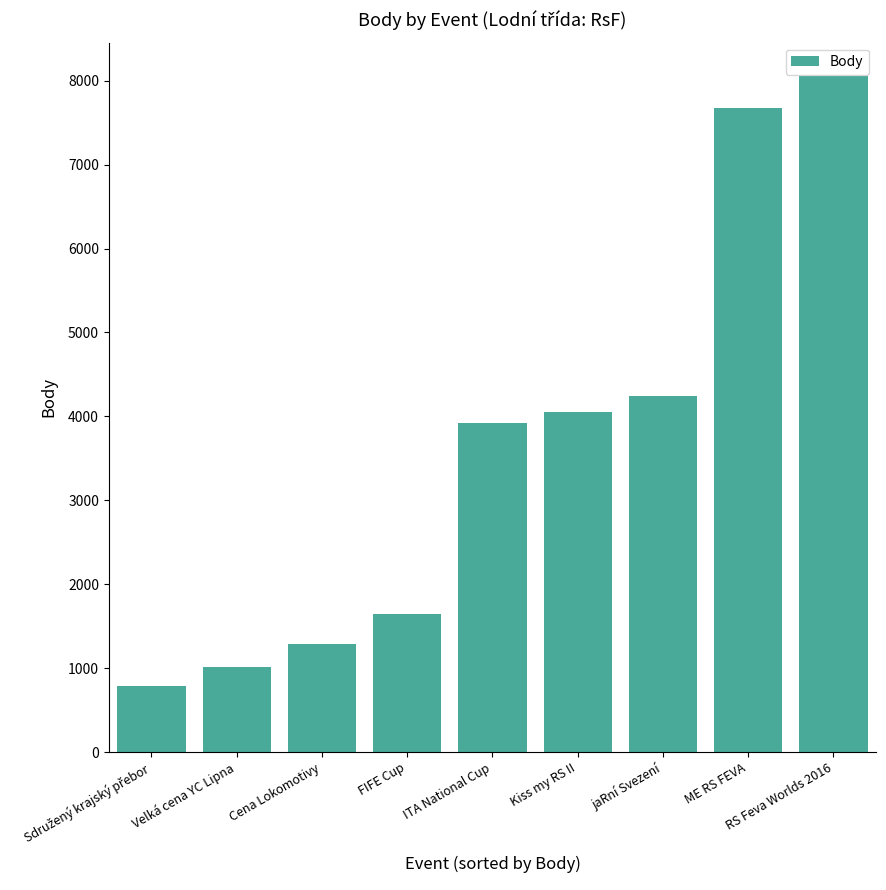

What is the minimum value shown in the chart?

792